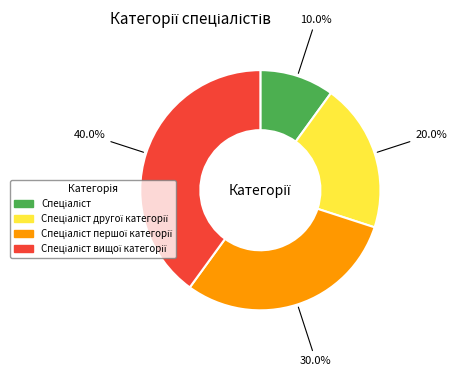

Is there any slice that represents more than half of the pie?

No